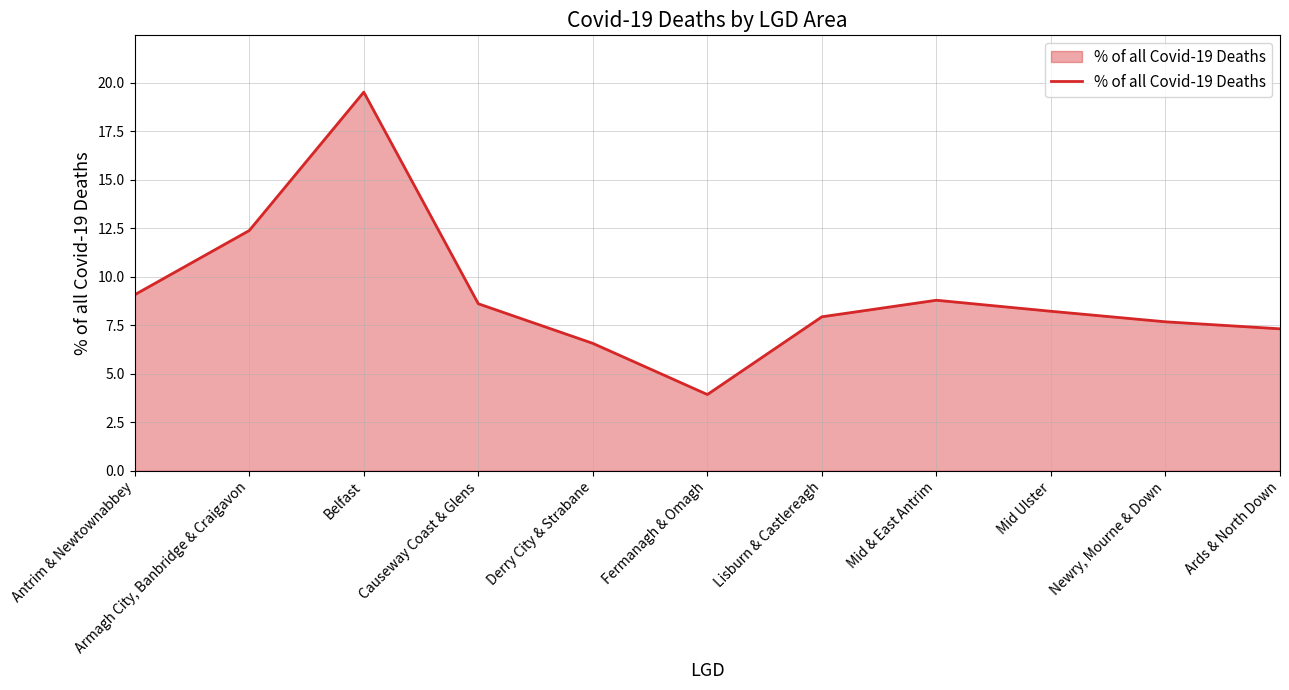

Count the number of data series in this chart.

1